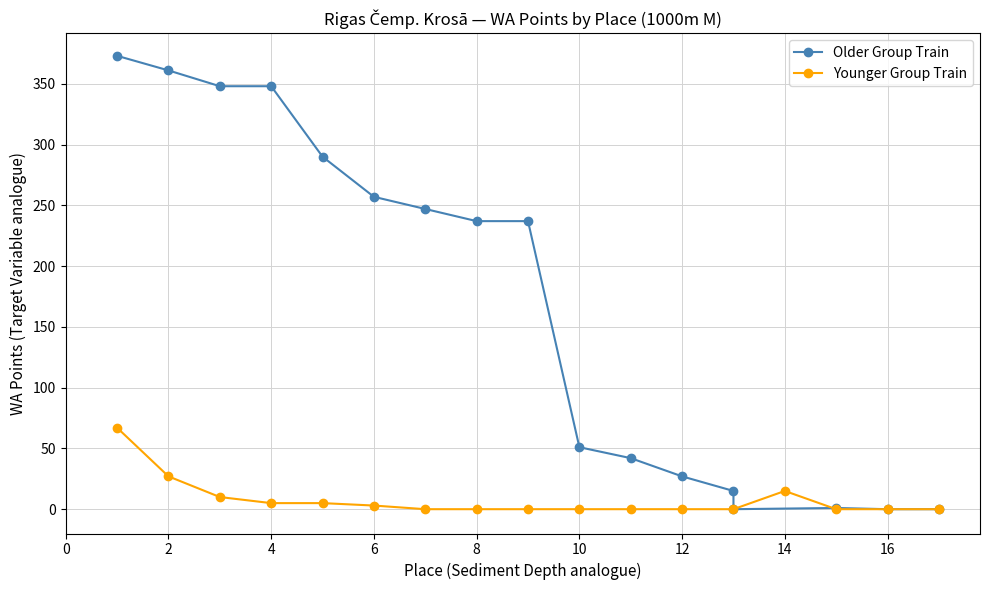

Reading right to left, what are all the values shown in this chart?

Older Group Train: 0	0	1	0	15	27	42	51	237	237	247	257	290	348	348	361	373
Younger Group Train: 0	0	0	15	0	0	0	0	0	0	0	3	5	5	10	27	67